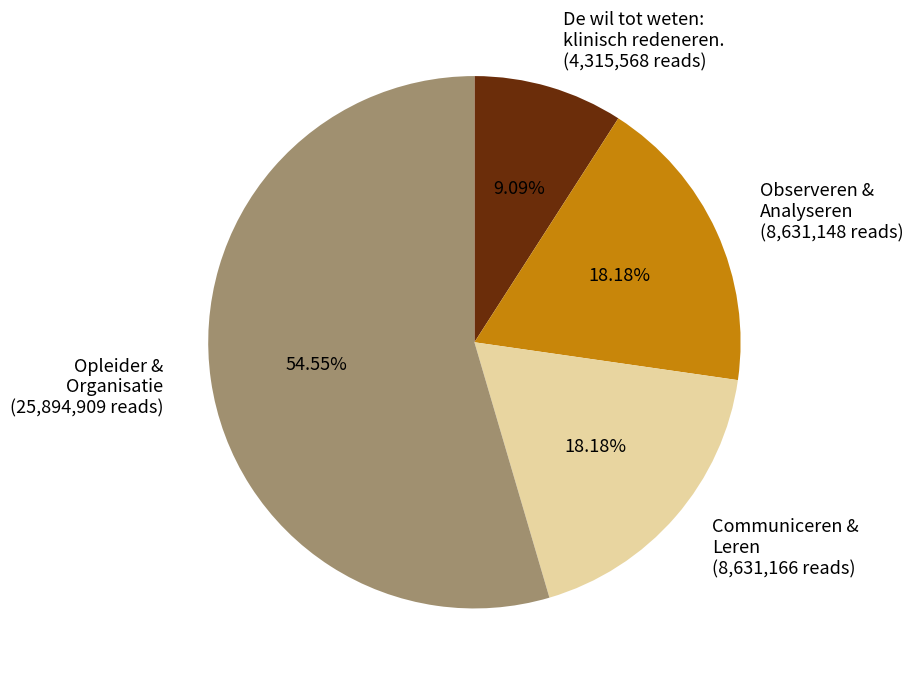

Which has a higher value, Observeren & Analyseren (8,631,148 reads) or De wil tot weten: klinisch redeneren. (4,315,568 reads)?

Observeren & Analyseren (8,631,148 reads)